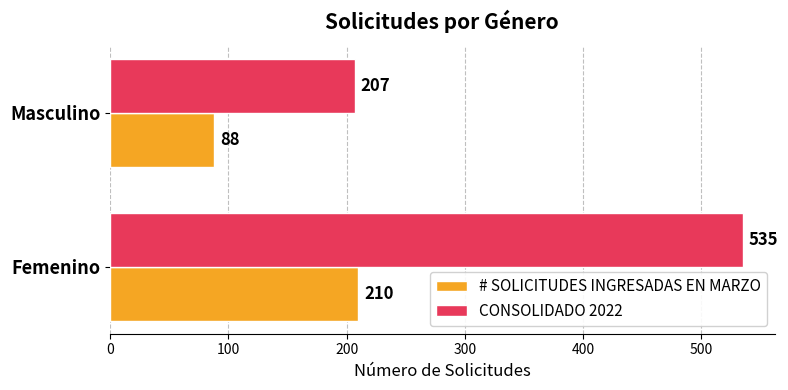

The CONSOLIDADO 2022 series shows 207 at Masculino. True or false?

True